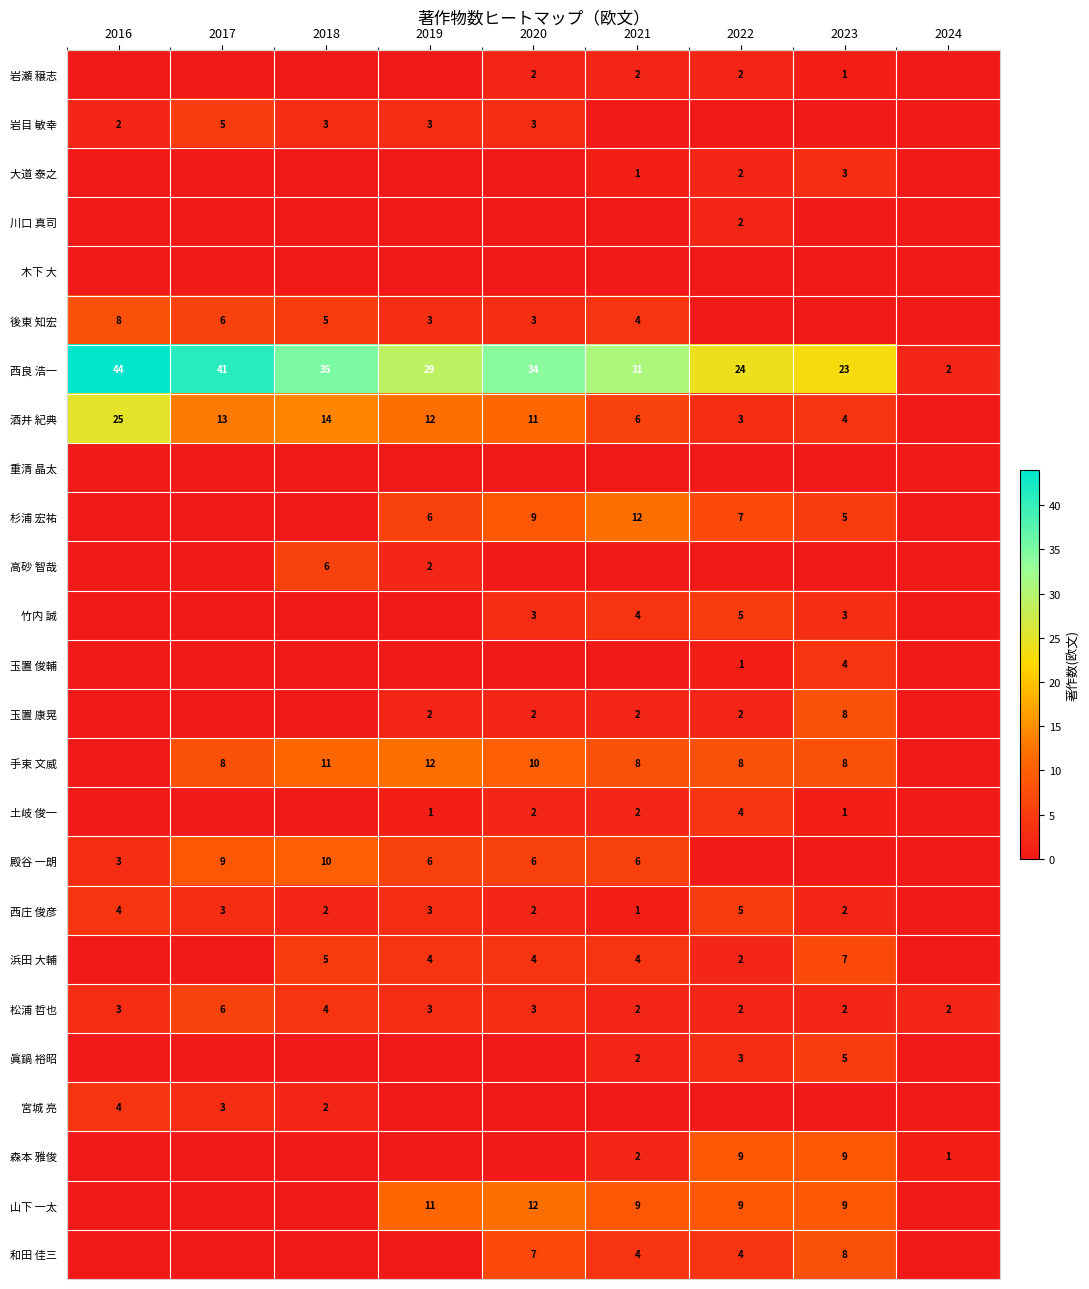

What is the sum of the 酒井 紀典 values at 2016 and 2021?

31